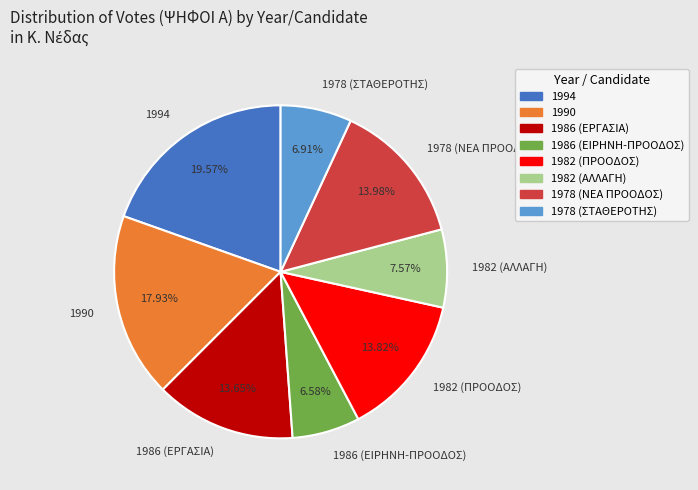

Is there a majority slice in this chart?

No